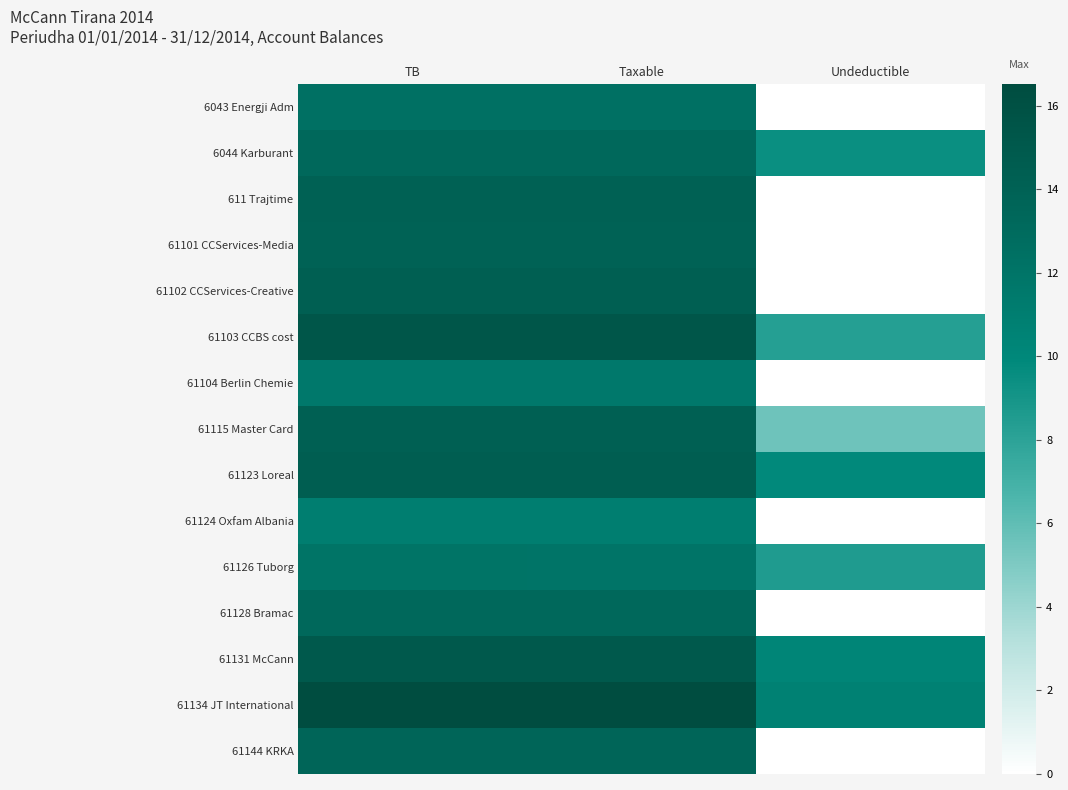

What is the greatest value displayed?

16.5